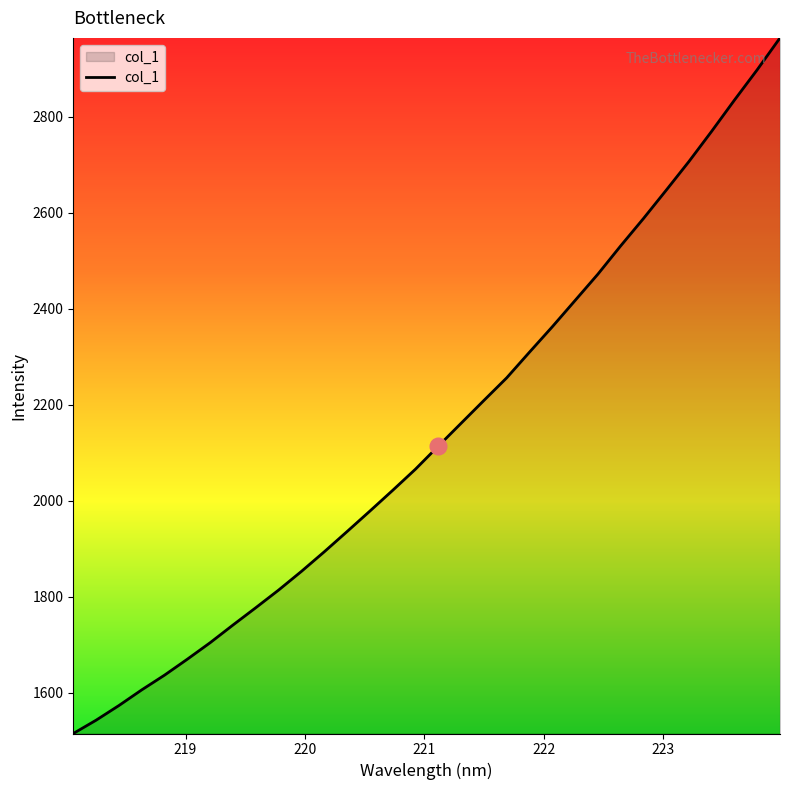

What is the minimum value shown in the chart?

1515.3